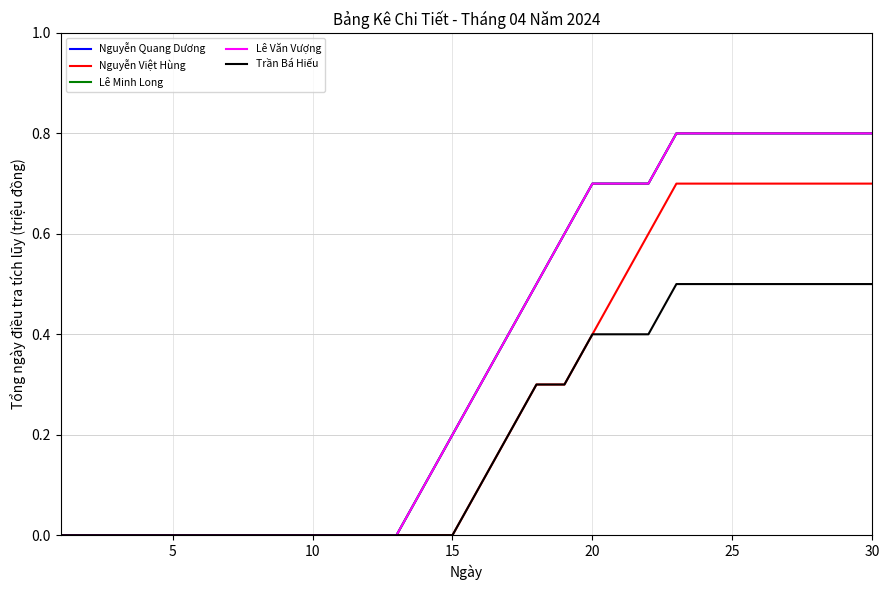

Reading left to right, what are all the values shown in this chart?

Nguyễn Quang Dương: 0.0	0.0	0.0	0.0	0.0	0.0	0.0	0.0	0.0	0.0	0.0	0.0	0.0	0.1	0.2	0.3	0.4	0.5	0.6	0.7	0.7	0.7	0.8	0.8	0.8	0.8	0.8	0.8	0.8	0.8
Nguyễn Việt Hùng: 0.0	0.0	0.0	0.0	0.0	0.0	0.0	0.0	0.0	0.0	0.0	0.0	0.0	0.0	0.0	0.1	0.2	0.3	0.3	0.4	0.5	0.6	0.7	0.7	0.7	0.7	0.7	0.7	0.7	0.7
Lê Minh Long: 0.0	0.0	0.0	0.0	0.0	0.0	0.0	0.0	0.0	0.0	0.0	0.0	0.0	0.1	0.2	0.3	0.4	0.5	0.6	0.7	0.7	0.7	0.8	0.8	0.8	0.8	0.8	0.8	0.8	0.8
Lê Văn Vượng: 0.0	0.0	0.0	0.0	0.0	0.0	0.0	0.0	0.0	0.0	0.0	0.0	0.0	0.1	0.2	0.3	0.4	0.5	0.6	0.7	0.7	0.7	0.8	0.8	0.8	0.8	0.8	0.8	0.8	0.8
Trần Bá Hiếu: 0.0	0.0	0.0	0.0	0.0	0.0	0.0	0.0	0.0	0.0	0.0	0.0	0.0	0.0	0.0	0.1	0.2	0.3	0.3	0.4	0.4	0.4	0.5	0.5	0.5	0.5	0.5	0.5	0.5	0.5